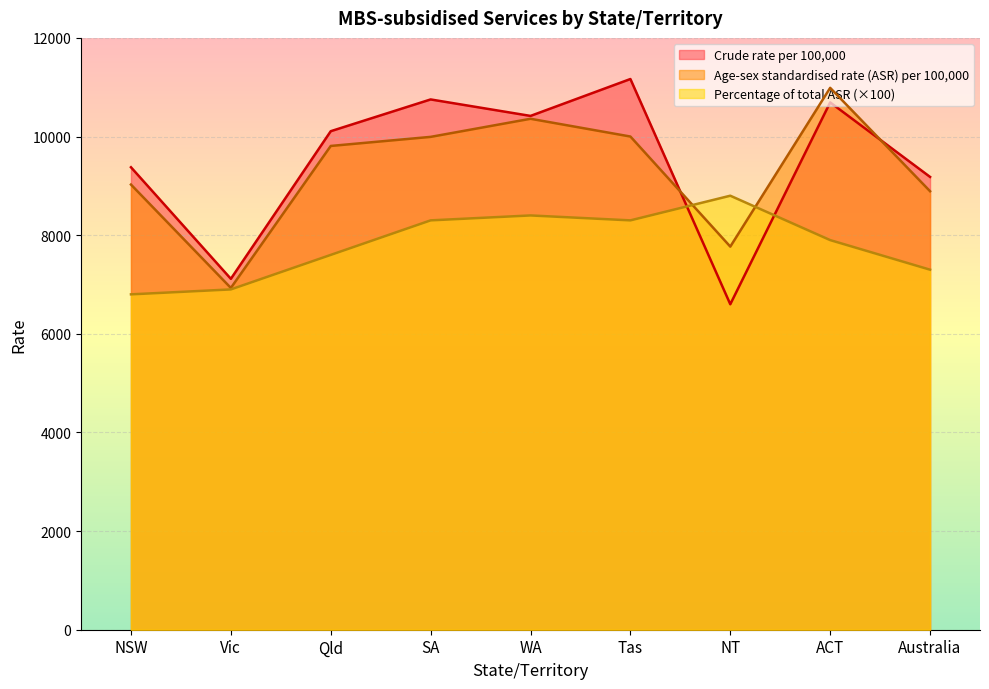

What is the difference between the maximum and minimum values in the Crude rate per 100,000 series?

4567